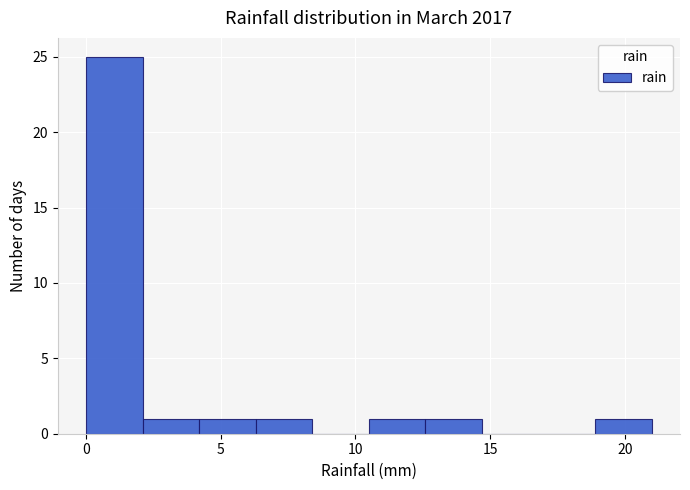

Reading left to right, transcribe this chart: for each bar, give the range it covers on the x-axis and its height. Neither the bar edges nor the heights are printed on the chart, so give them approximately, as read against the axes.

0.0 to 2.1: 25
2.1 to 4.2: 1
4.2 to 6.3: 1
6.3 to 8.4: 1
8.4 to 10.5: 0
10.5 to 12.6: 1
12.6 to 14.7: 1
14.7 to 16.8: 0
16.8 to 18.9: 0
18.9 to 21.0: 1